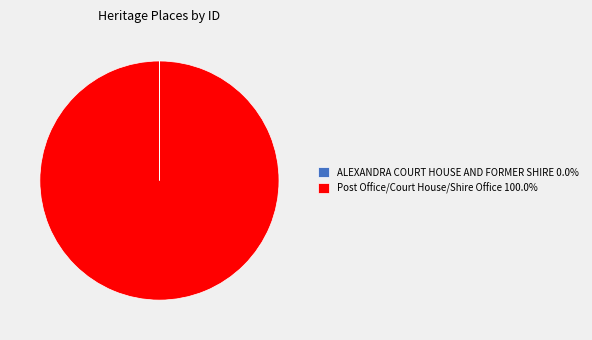

Does any single category account for the majority?

Yes